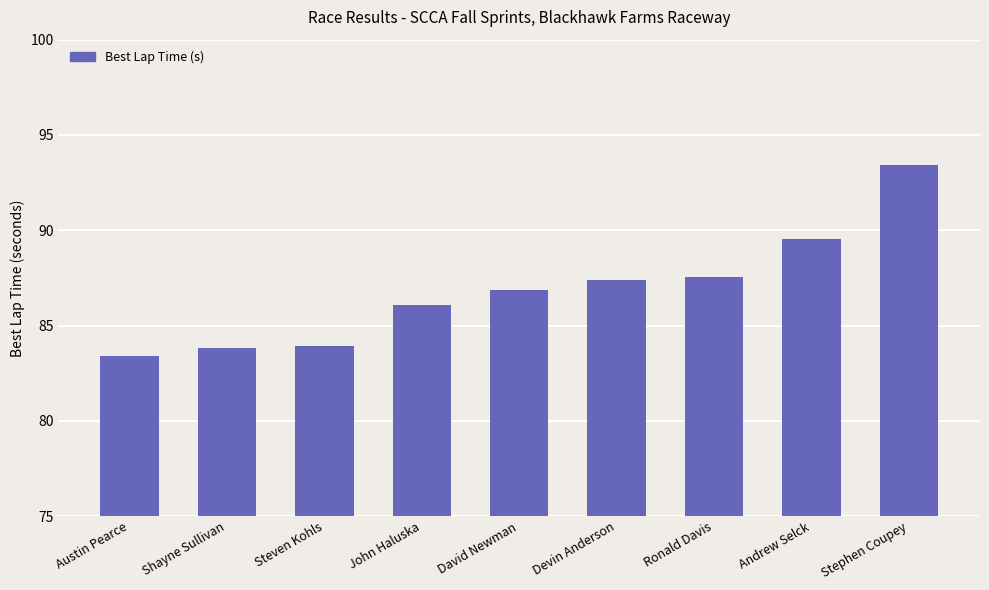

What is the change in value from Devin Anderson to Stephen Coupey?

+6.0